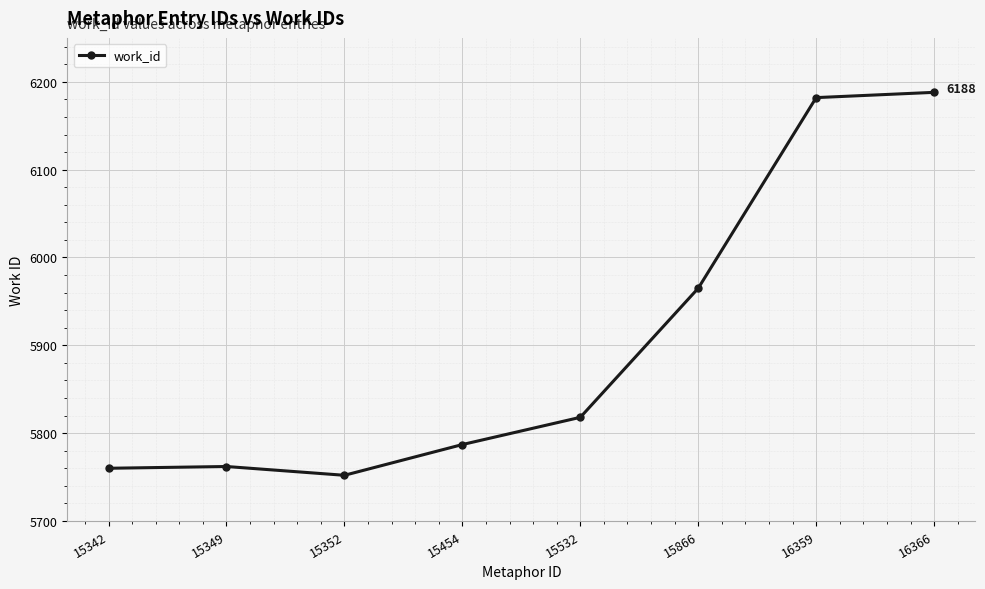

How many values are below 5818?

4